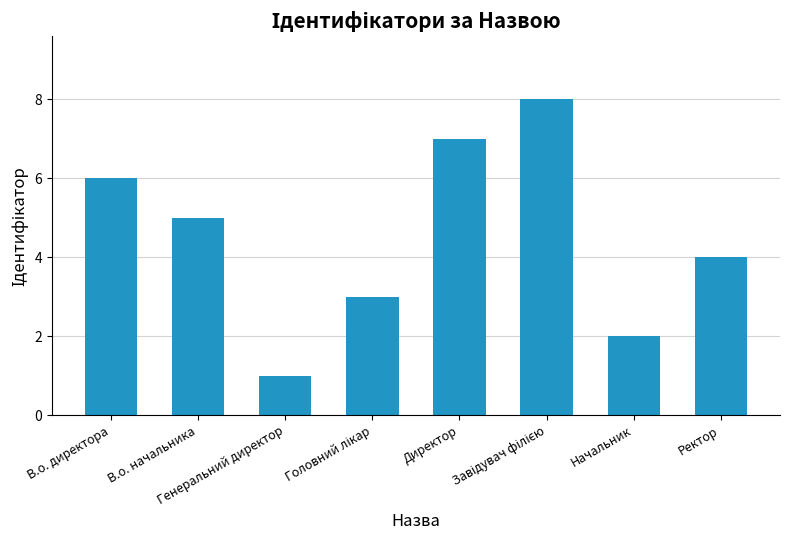

At which label does the data first exceed 5?

В.о. директора